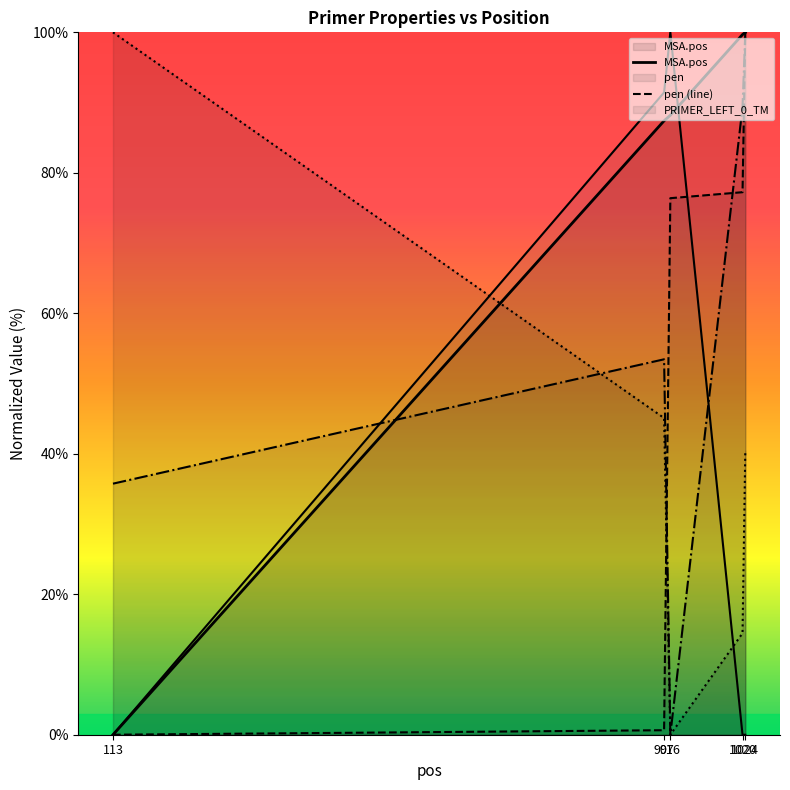

How many positive values does the MSA.pos series have?

4